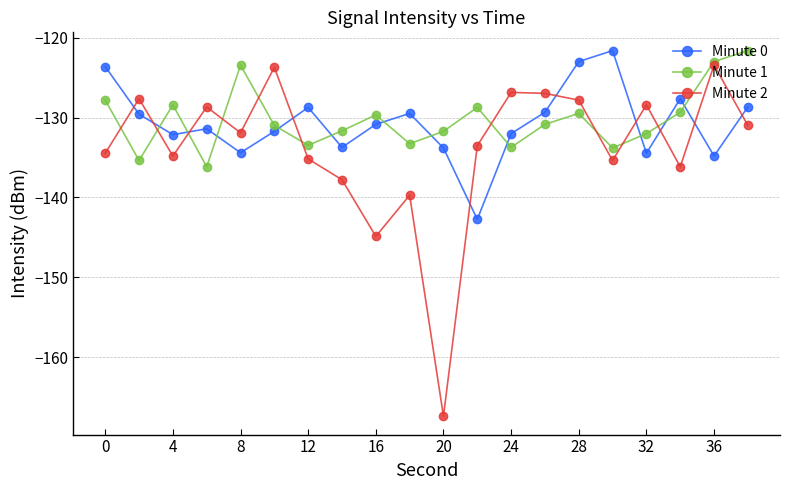

What are all the series names shown in the legend?

Minute 0, Minute 1, Minute 2